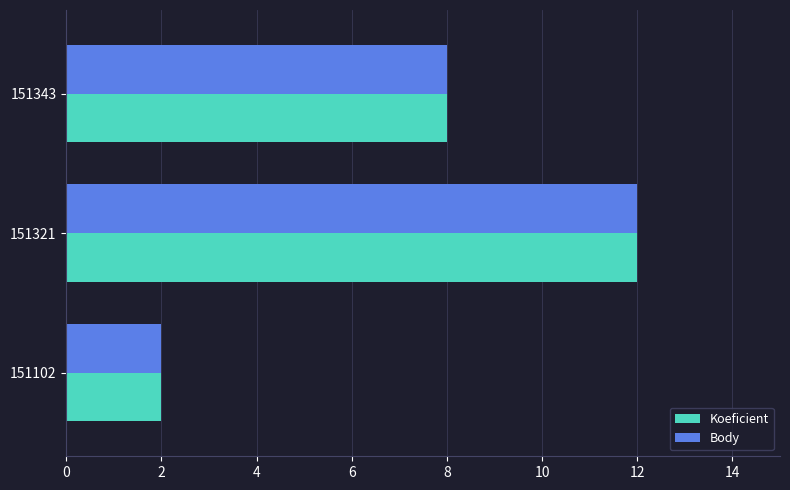

At which category is the sum across all series the highest?

151321